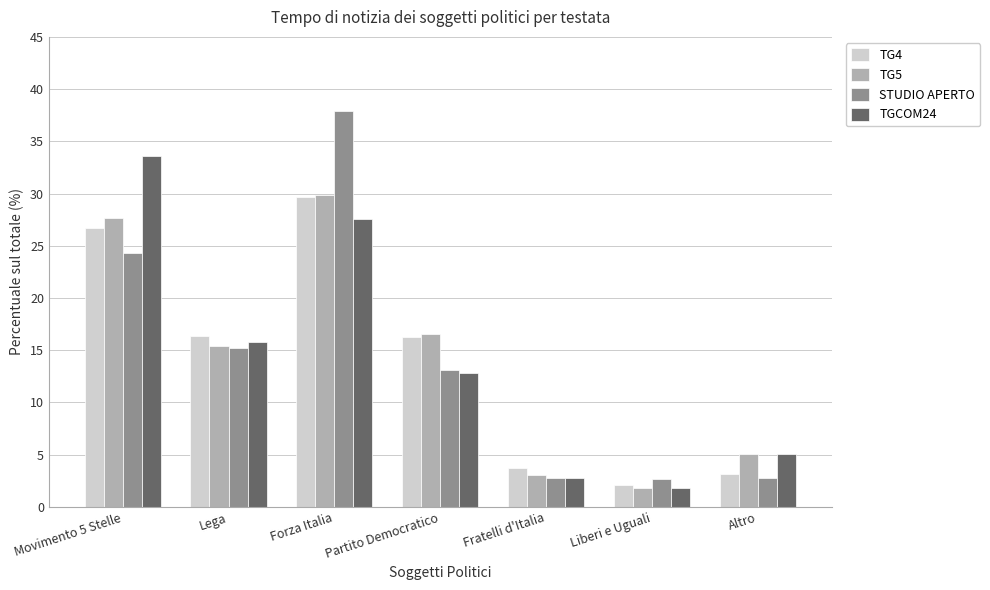

The TG5 series shows 27.6 at Movimento 5 Stelle. True or false?

True